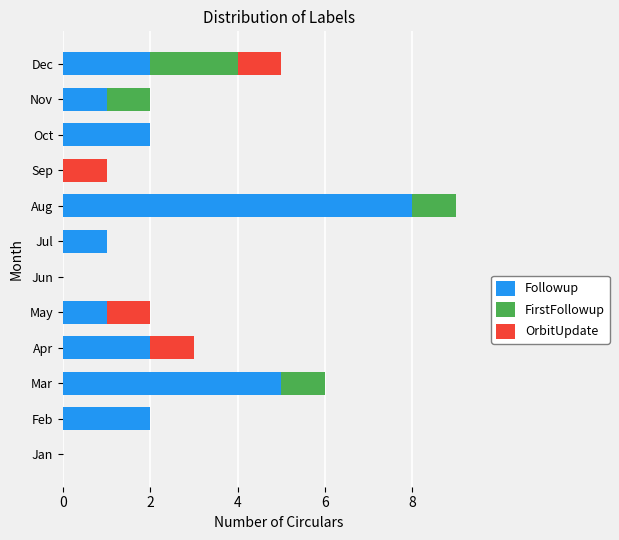

What is the sum of the Followup values at Feb and Jul?

3